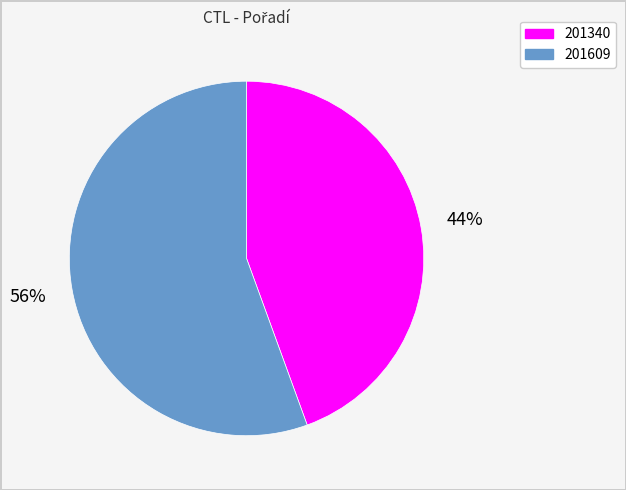

Rank the categories by value from highest to lowest.

201609, 201340